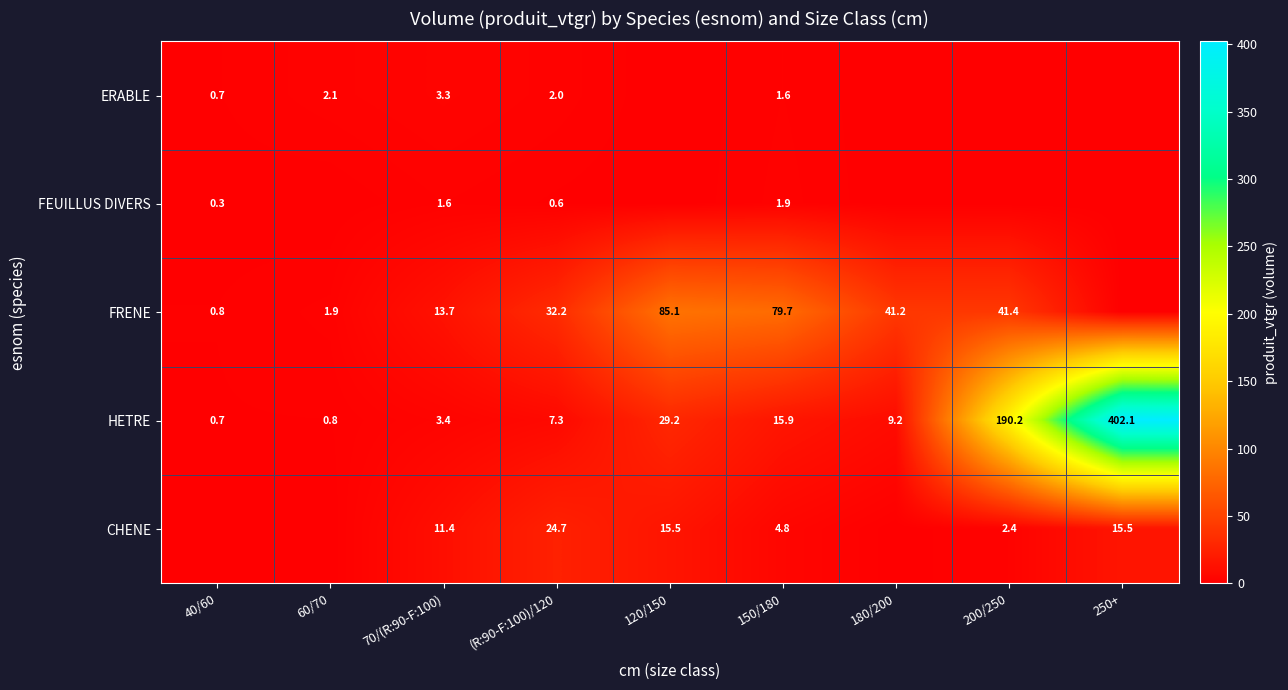

Between 70/(R:90-F:100) and (R:90-F:100)/120, which series saw the biggest shift?

FRENE